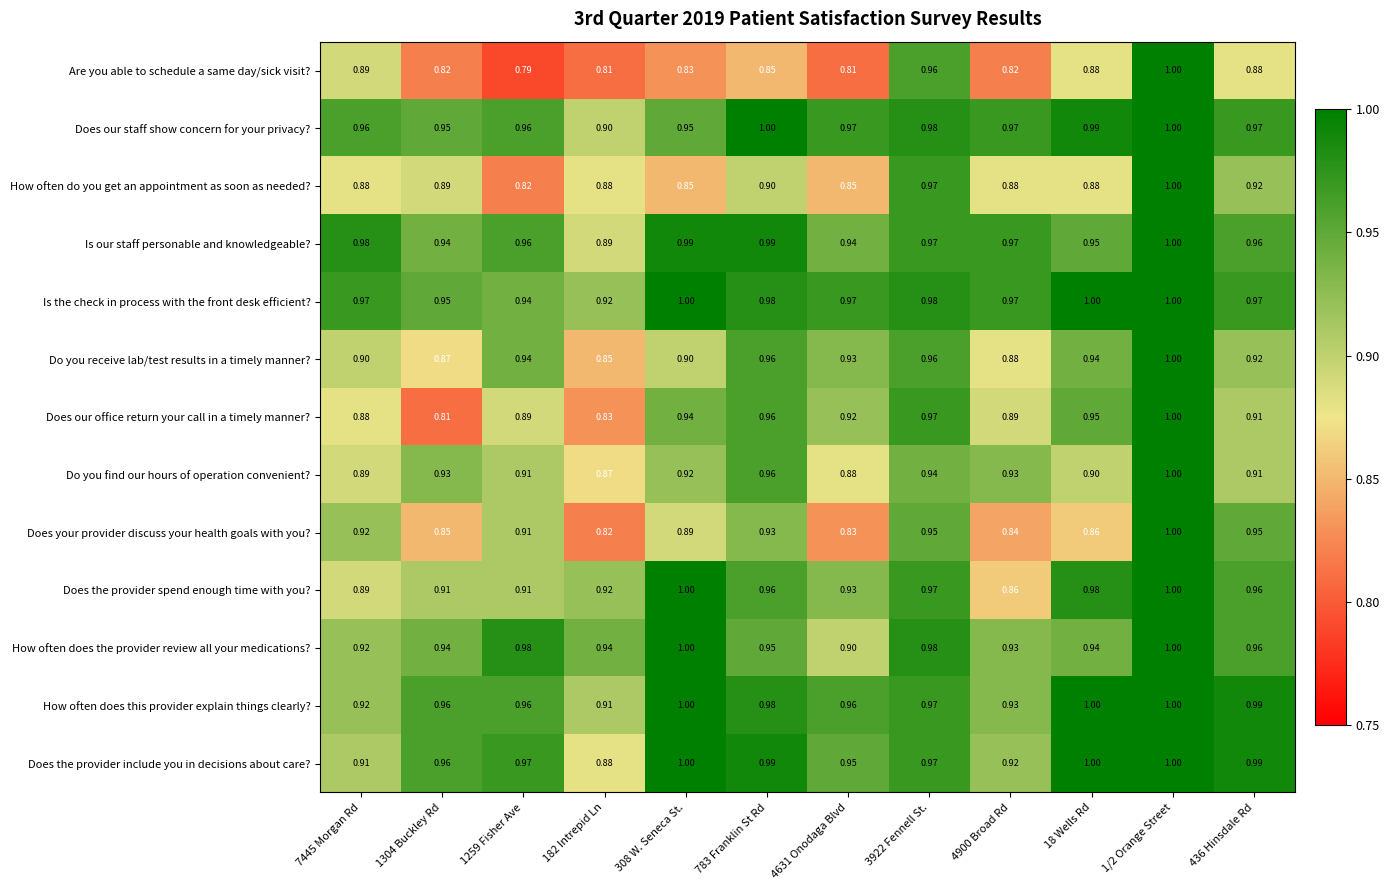

Which series has the largest total across all categories?

Is the check in process with the front desk efficient?